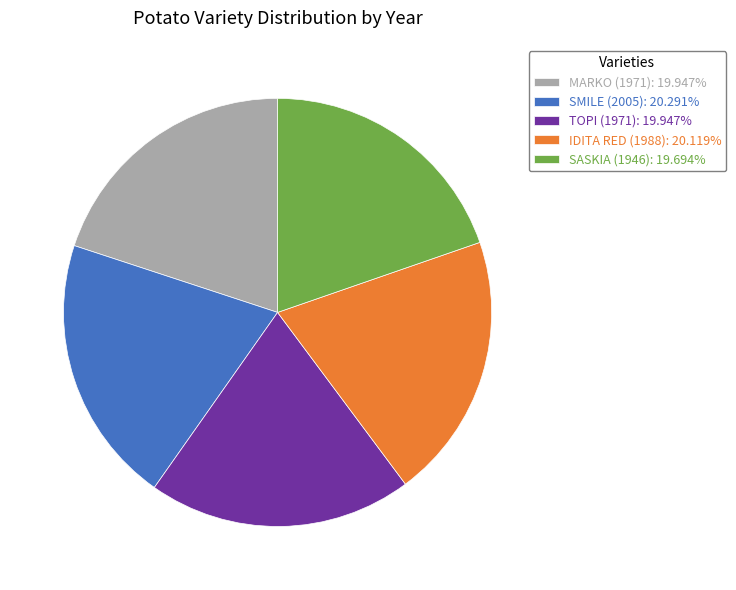

Do TOPI (1971): 19.947% and MARKO (1971): 19.947% together represent more than half of the pie?

No